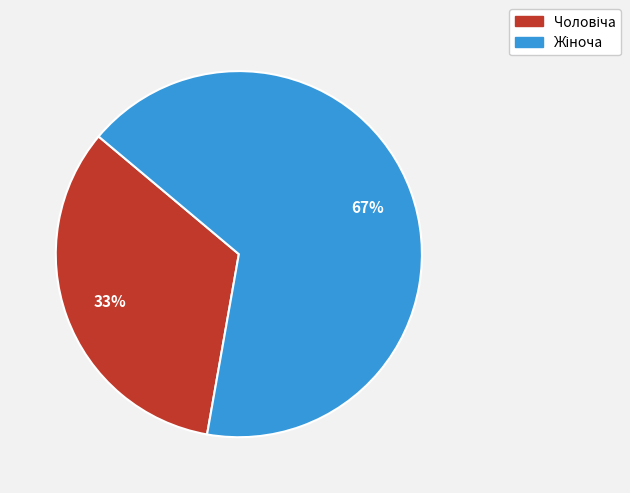

To the nearest percent, what is the average slice percentage?

50%